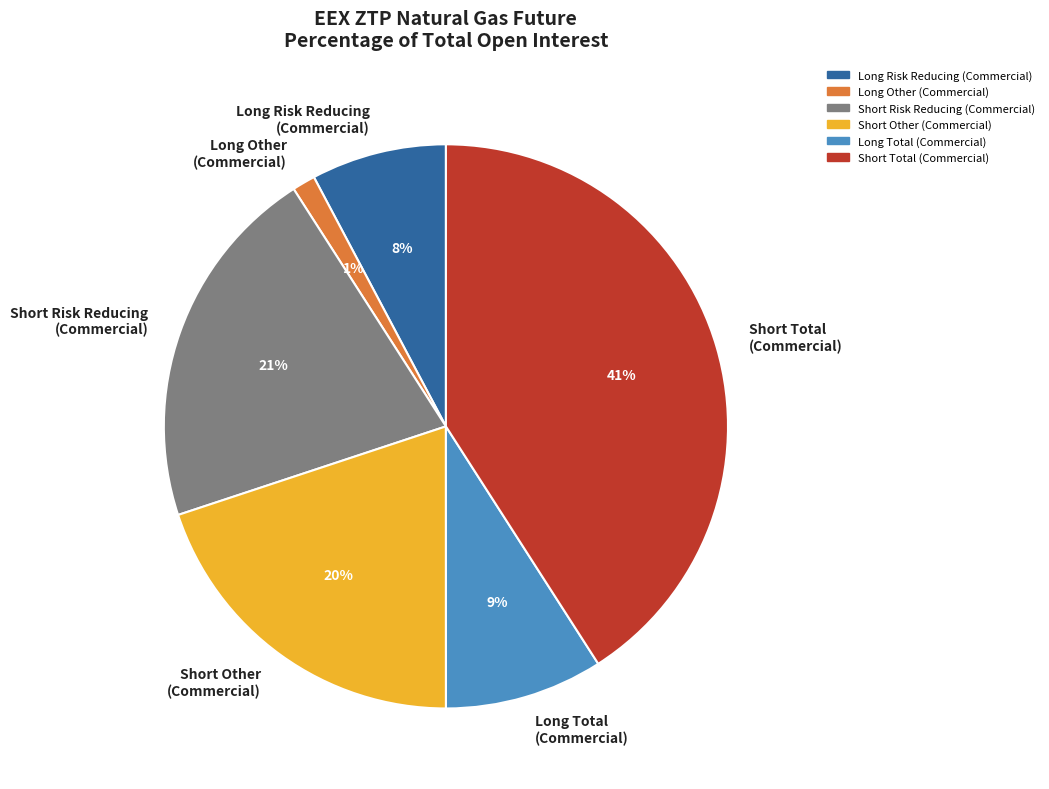

Which slice is the largest?

Short Total (Commercial)